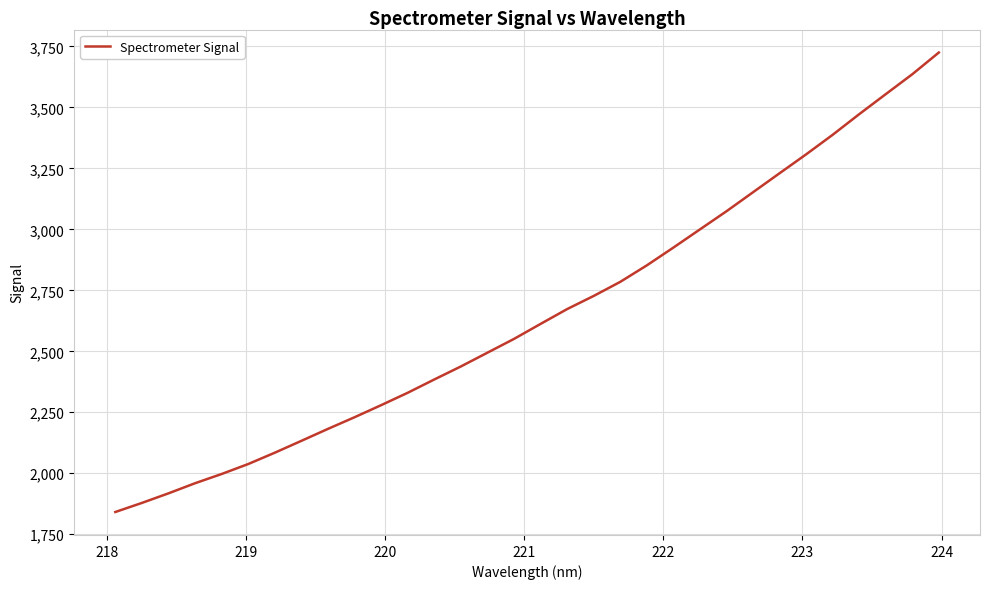

What is the smallest value displayed?

1841.2